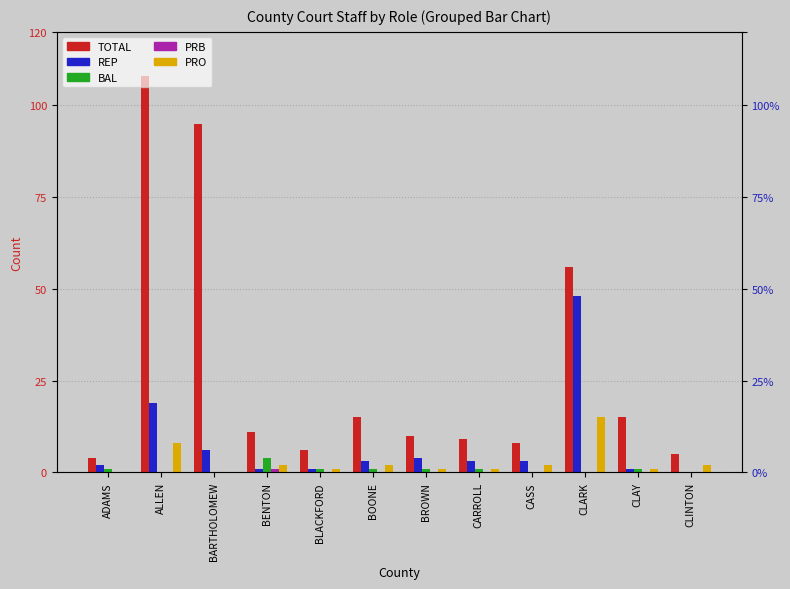

True or false: PRO has a value of 1 at CARROLL.

False